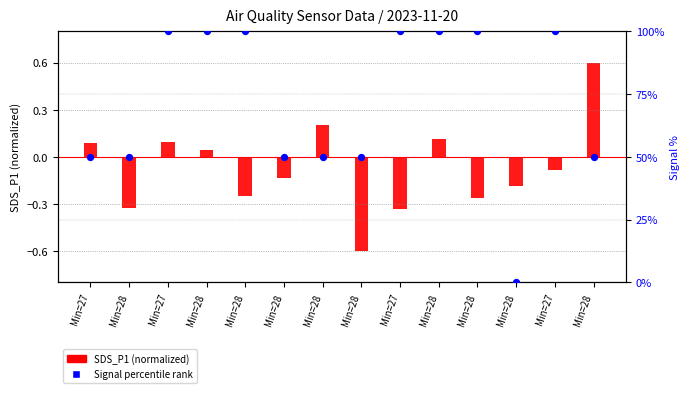

At how many categories does at least one series exceed 54?

7